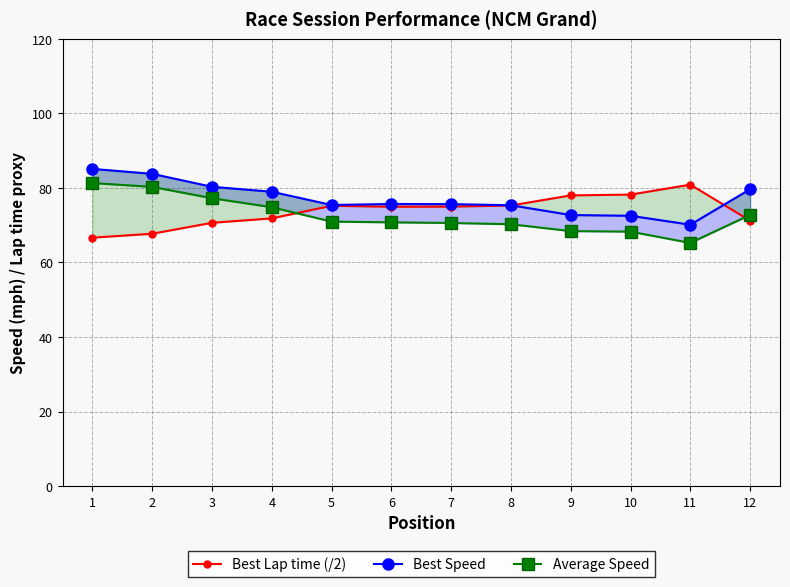

Is the value of Best Lap time (/2) at 7 greater than the value of Average Speed at 2?

No